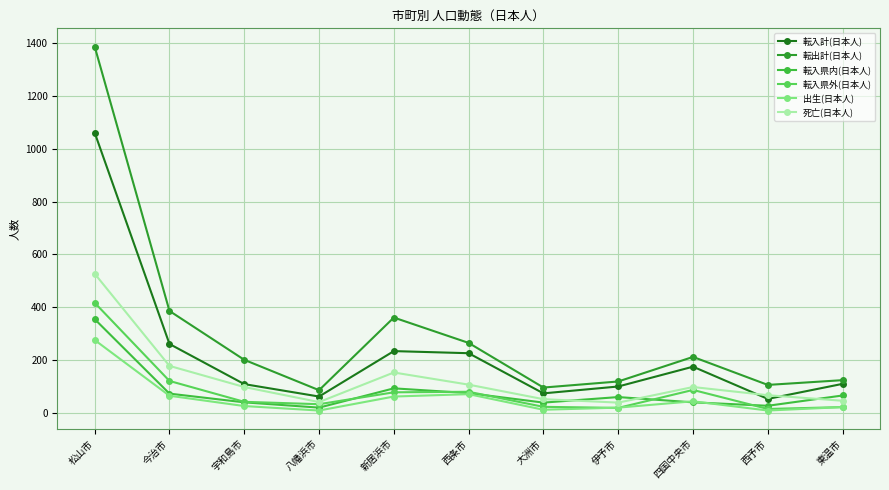

How many lines are shown in the chart?

6